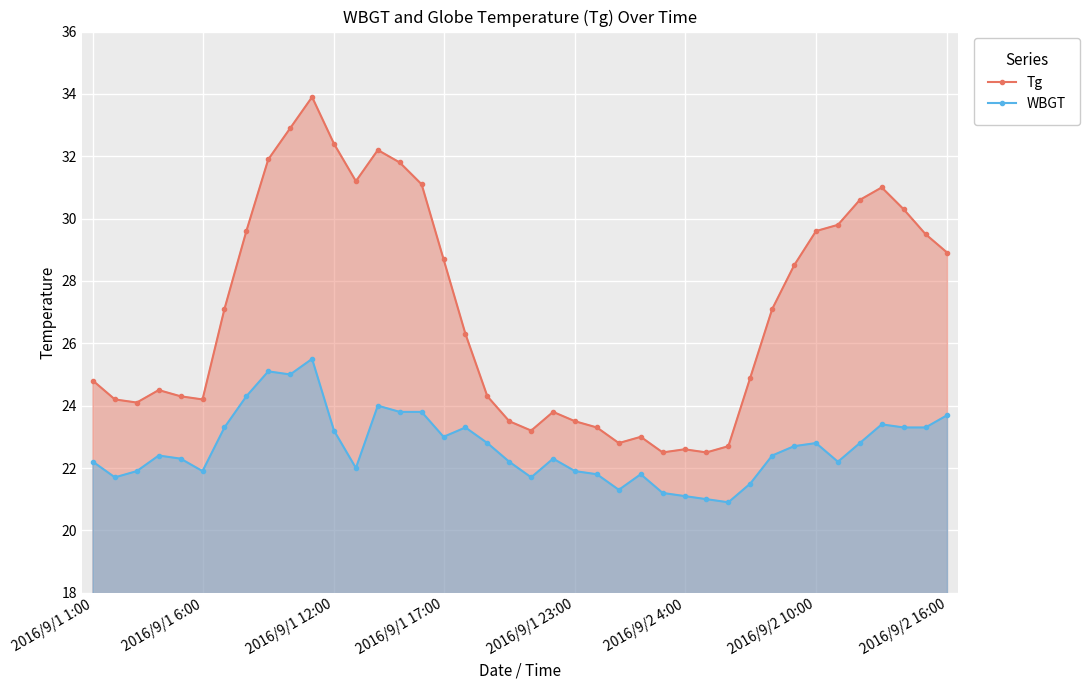

What is the difference between the Tg values at 2016/9/1 23:00 and 2016/9/2 10:00?

6.1